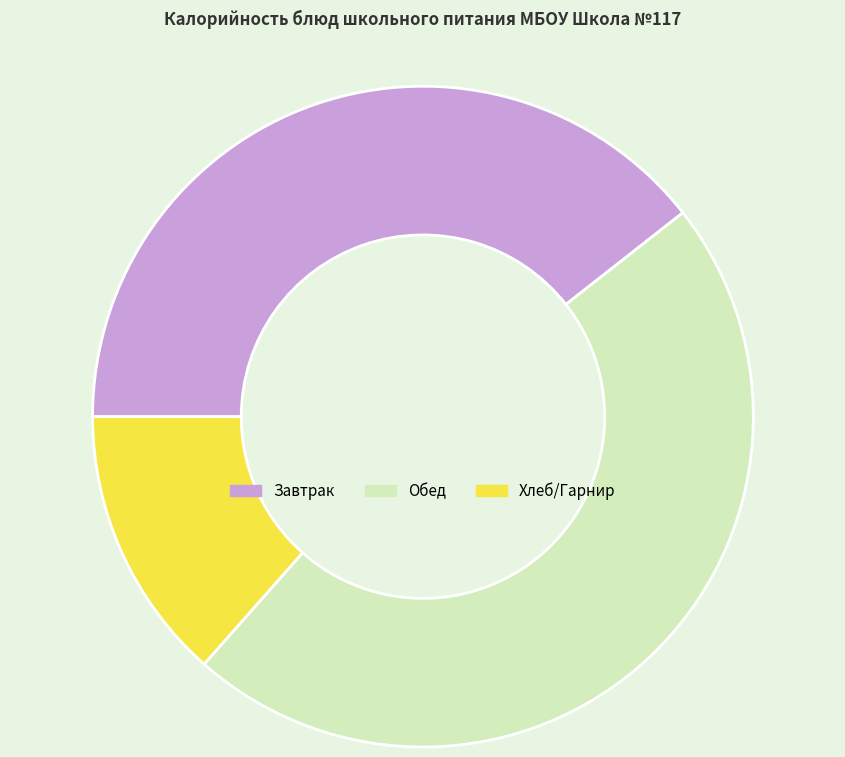

Which slice is the smallest?

Хлеб/Гарнир